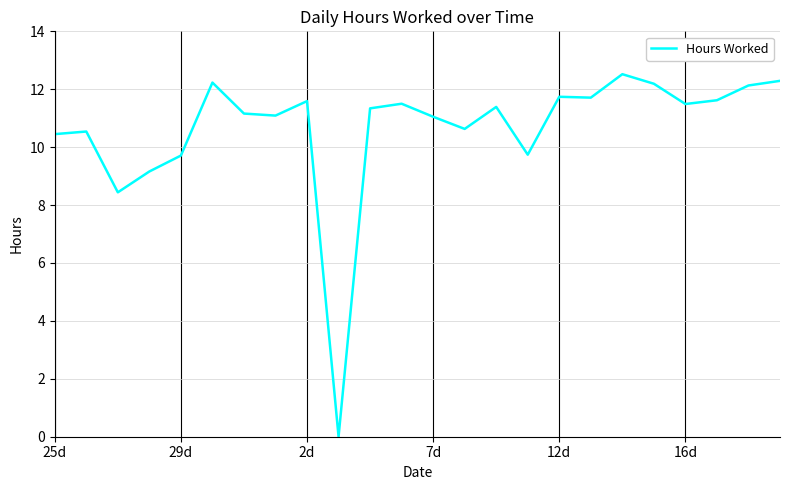

How many positive values are there?

23